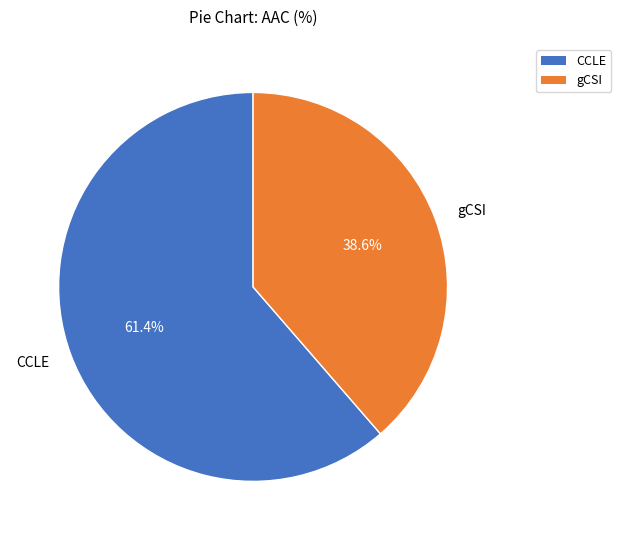

Do CCLE and gCSI together represent more than half of the pie?

Yes